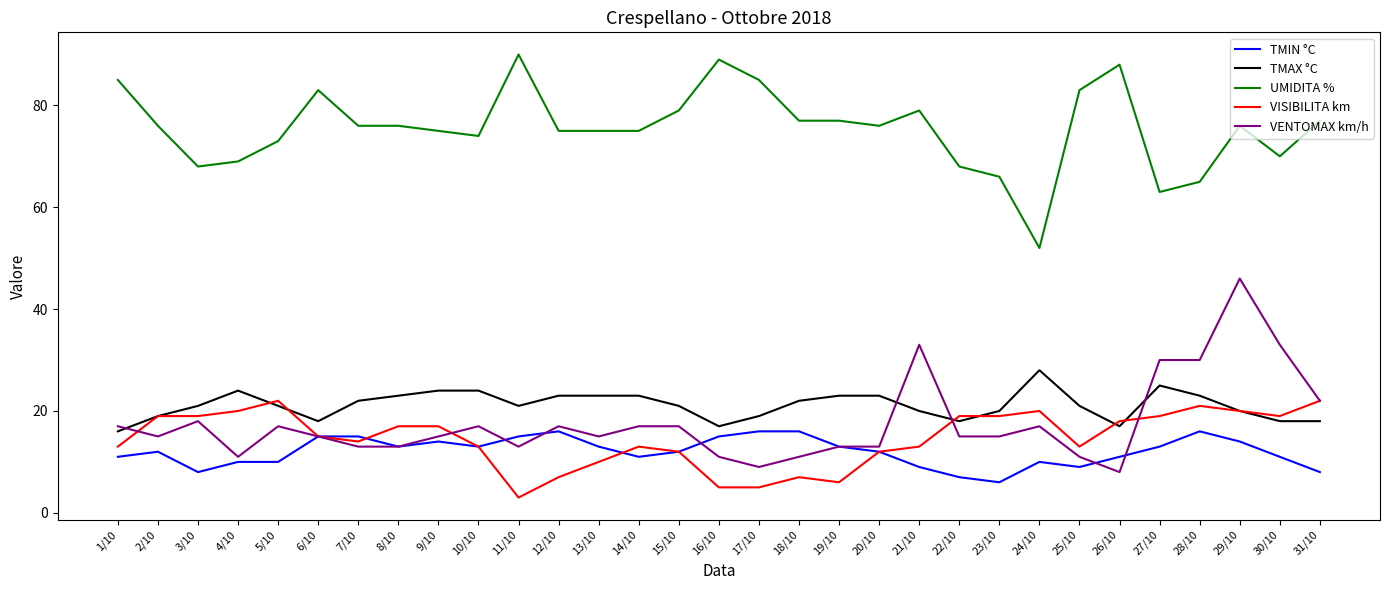

What is the difference between the second highest and second lowest values in the VISIBILITA km series?

17